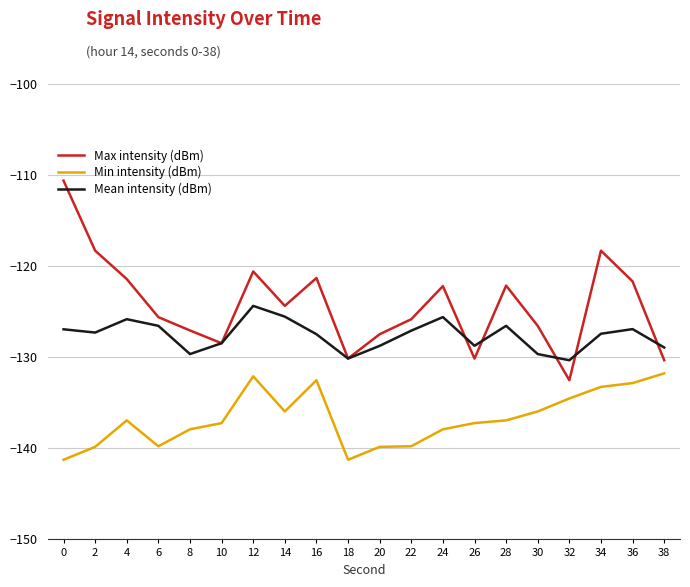

At which label does Min intensity (dBm) first exceed -136?

12